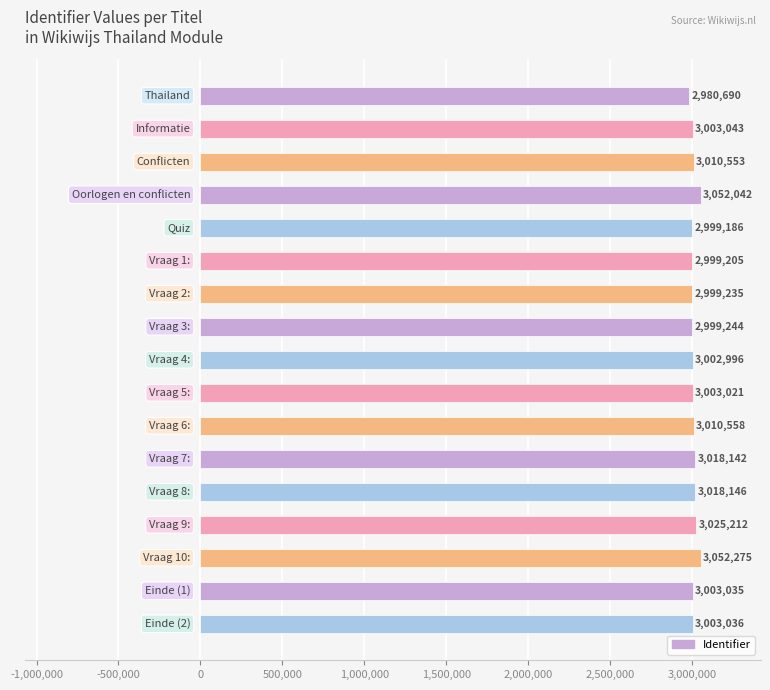

What is the value of the 13th bar from the top?

3018146